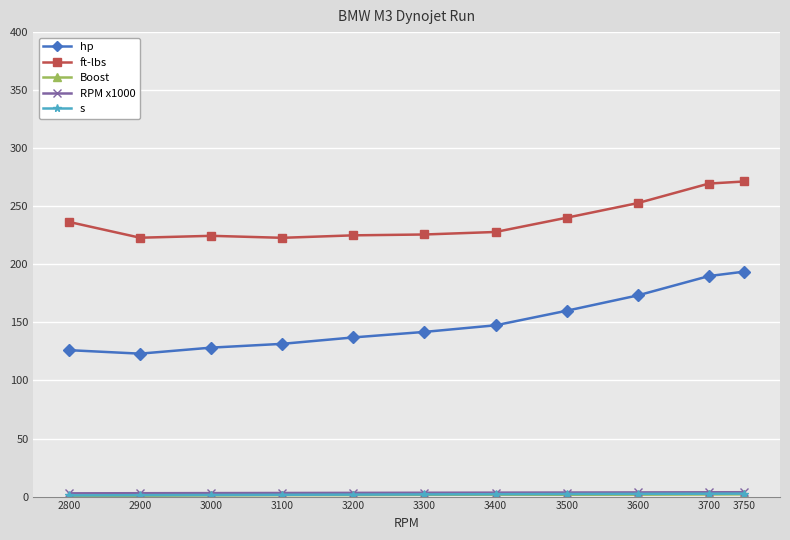

What is the minimum value for RPM x1000?

2.8